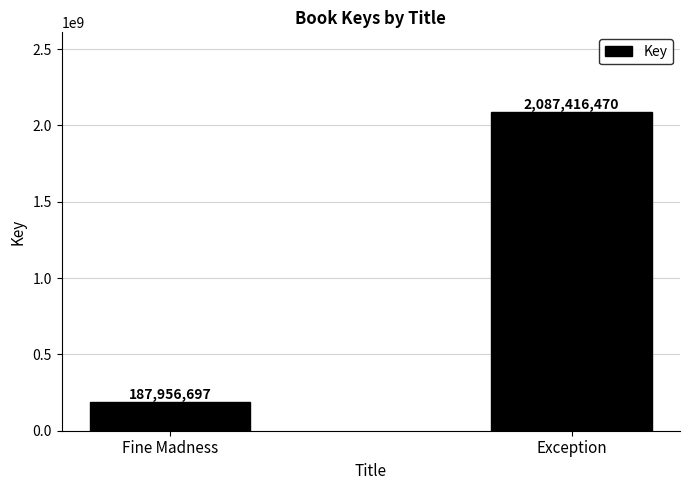

List the labels in order of value, smallest first.

Fine Madness, Exception